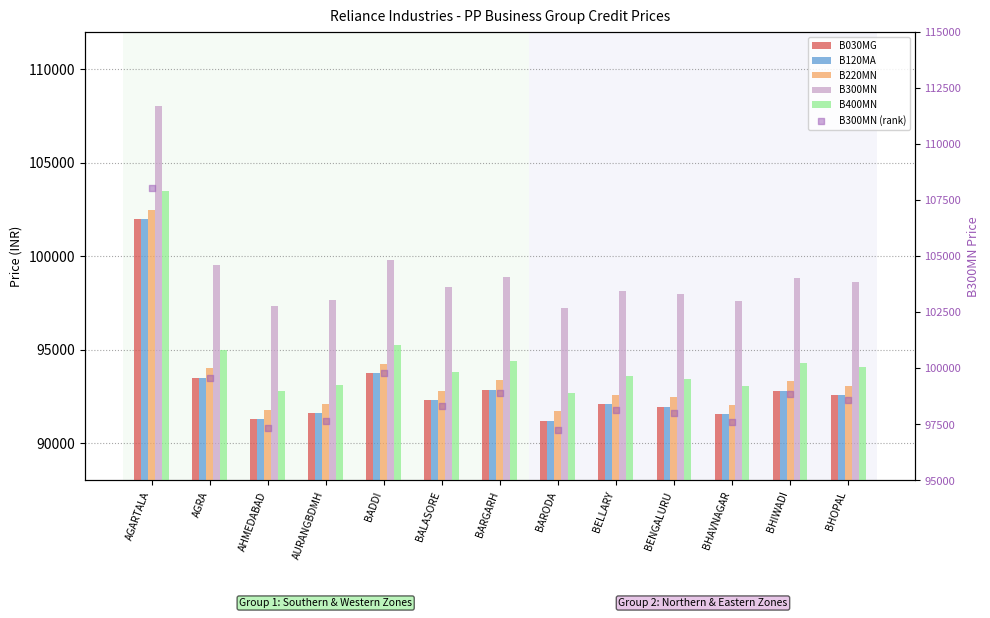

Which series has the largest Y range (max minus min)?

B030MG